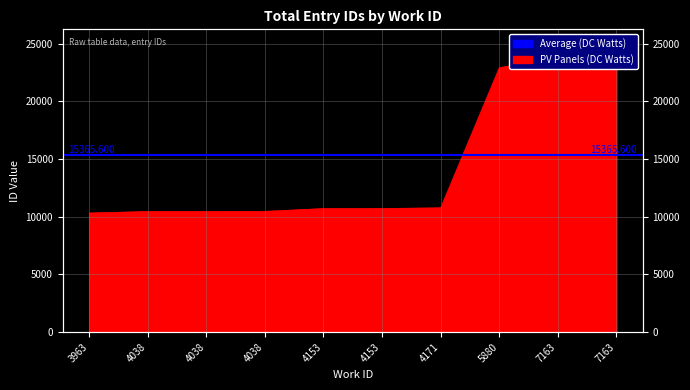

True or false: there are more than 0 points higher than both neighbors.

False